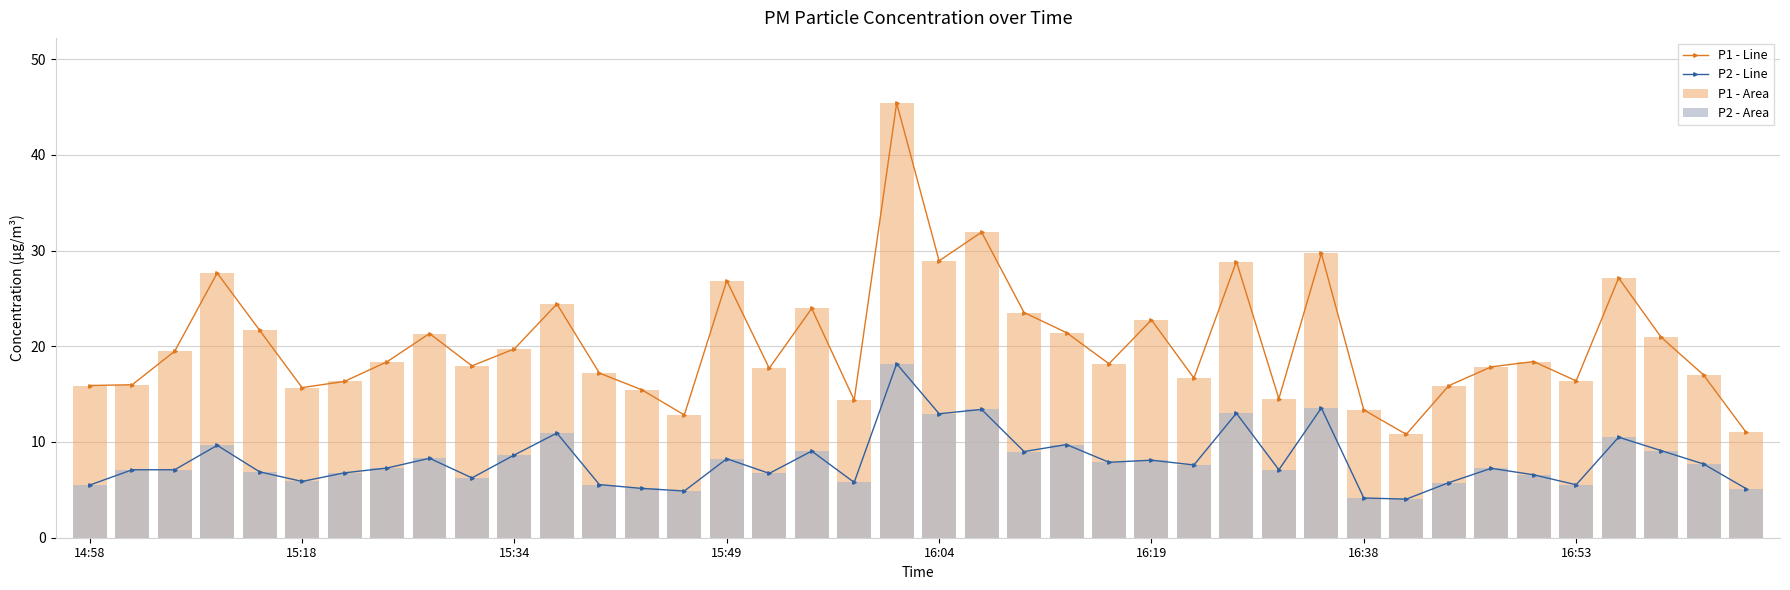

What is the difference between the maximum and minimum values in the P1 - Line series?

34.6